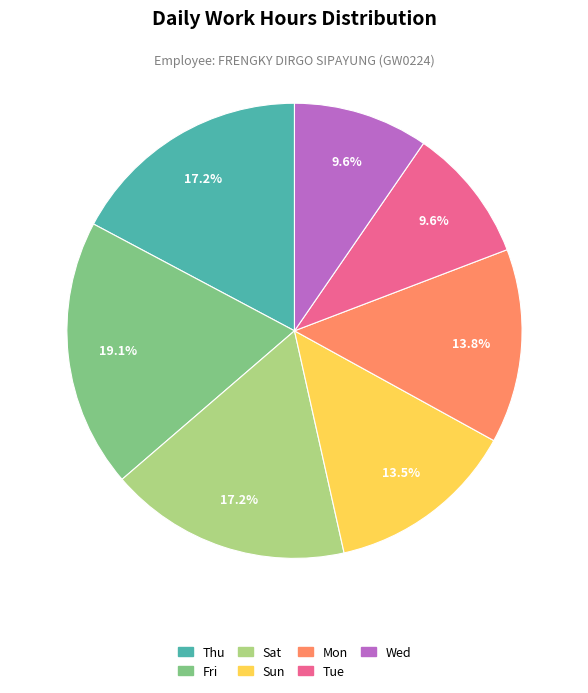

Does any single category account for the majority?

No